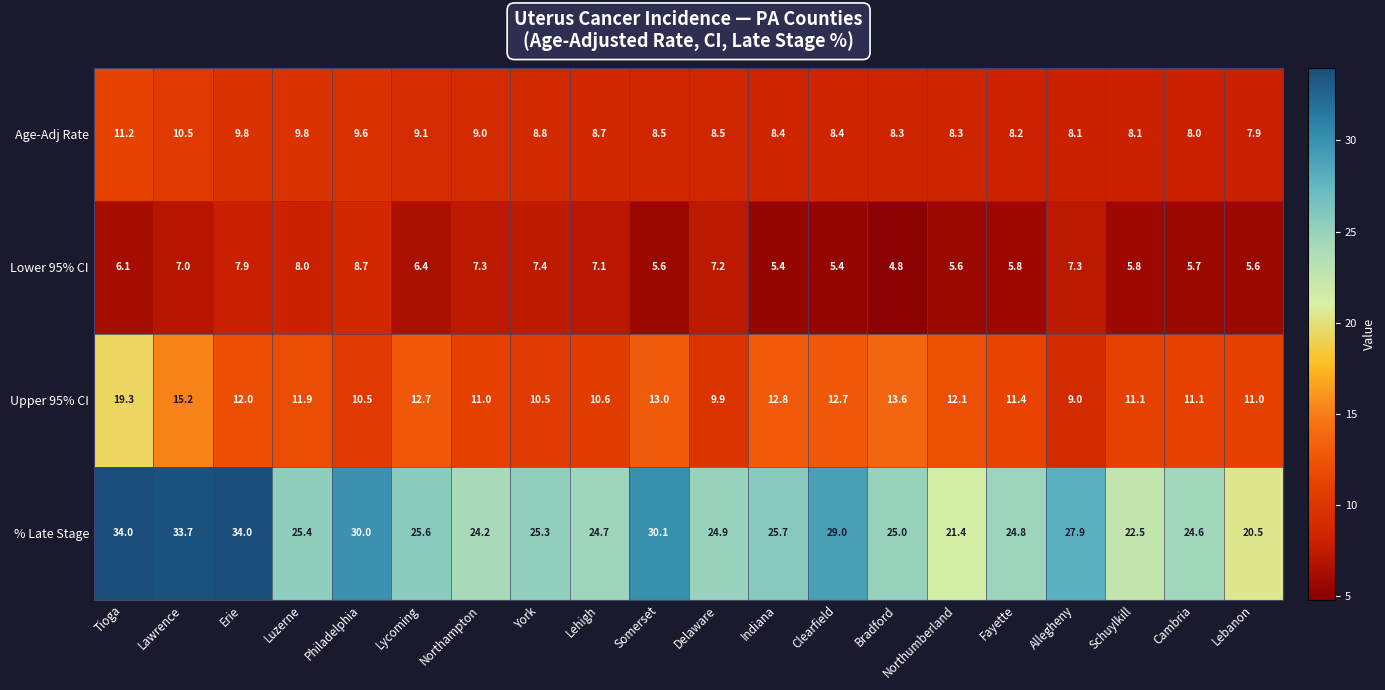

What is the difference between the maximum and minimum values in the Age-Adj Rate series?

3.3